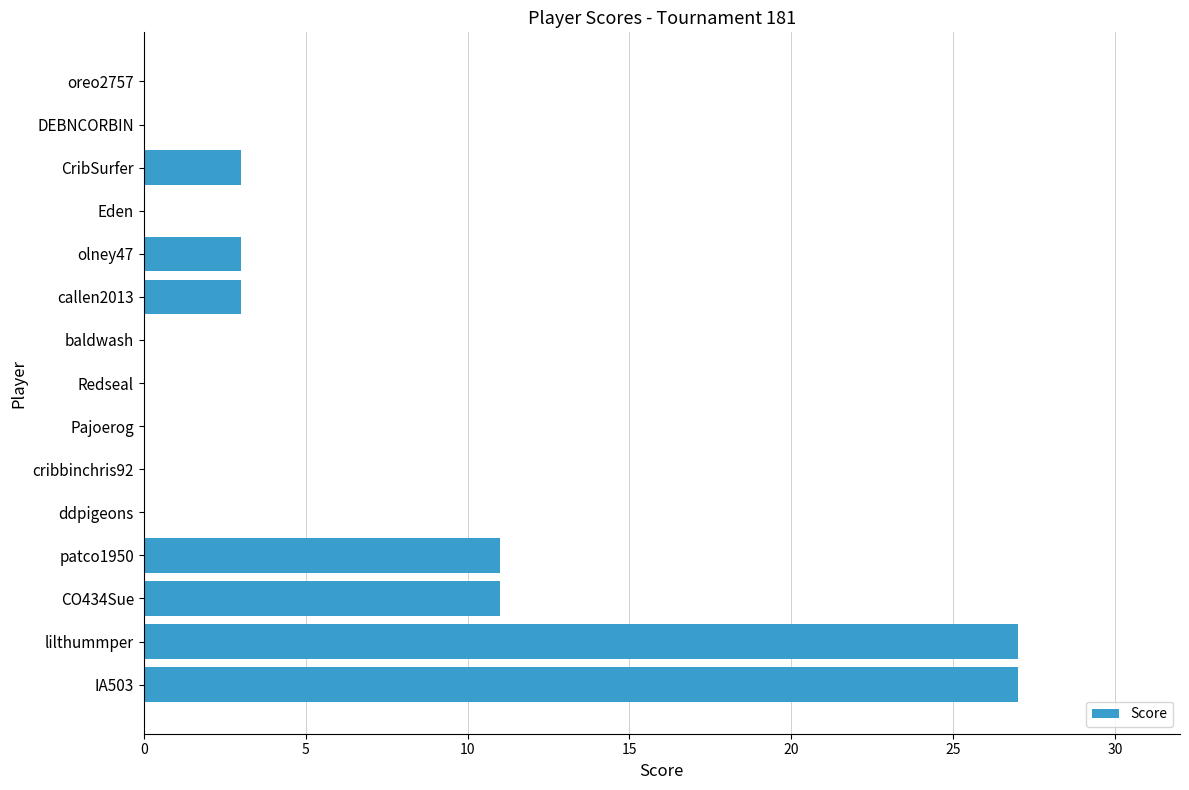

What is the sum of all values?

85